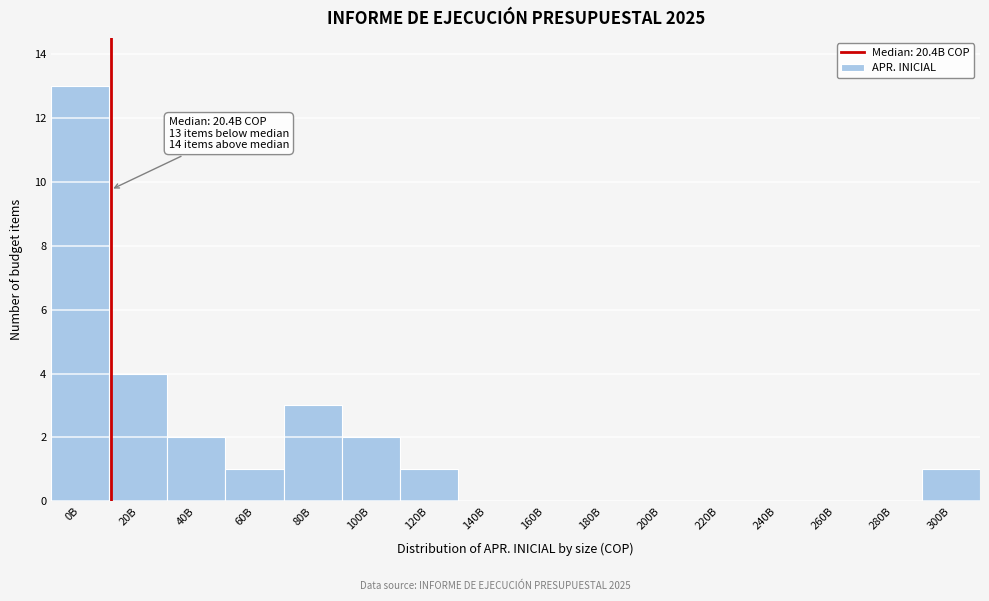

Reading right to left, what are all the values shown in this chart?

300B=1	280B=0	260B=0	240B=0	220B=0	200B=0	180B=0	160B=0	140B=0	120B=1	100B=2	80B=3	60B=1	40B=2	20B=4	0B=13